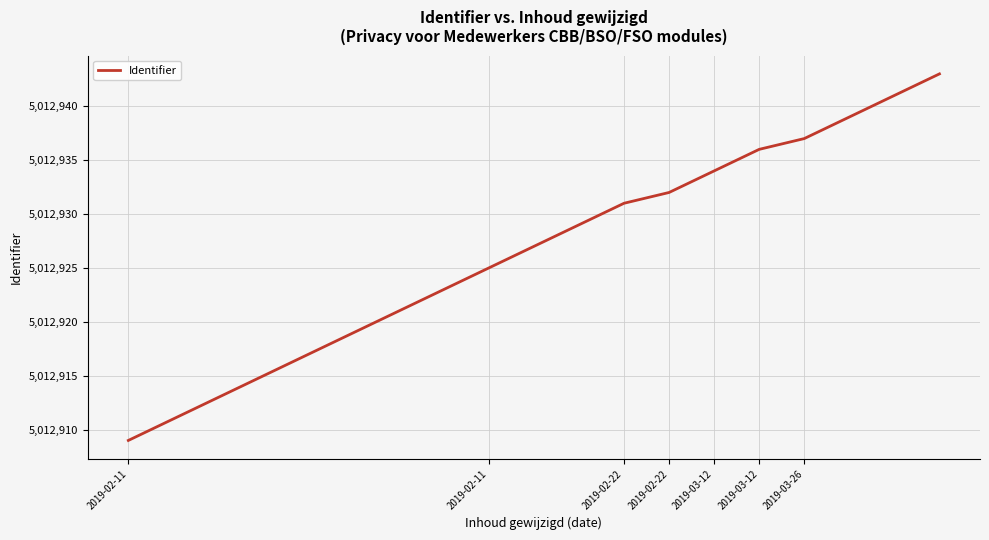

What is the smallest value displayed?

5012909